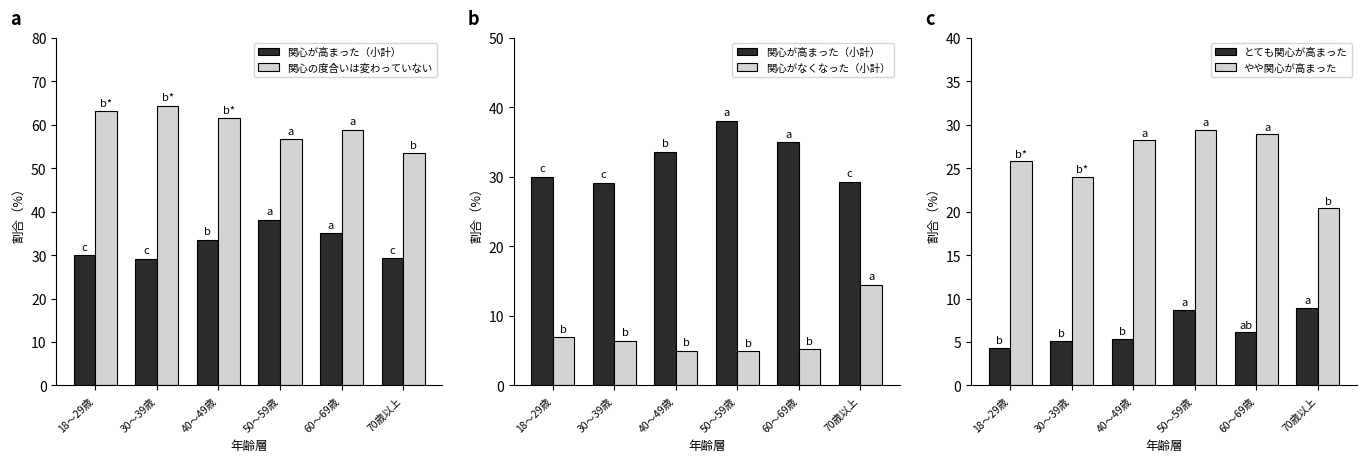

What is the sum of the やや関心が高まった values at 18～29歳 and 70歳以上?

46.2